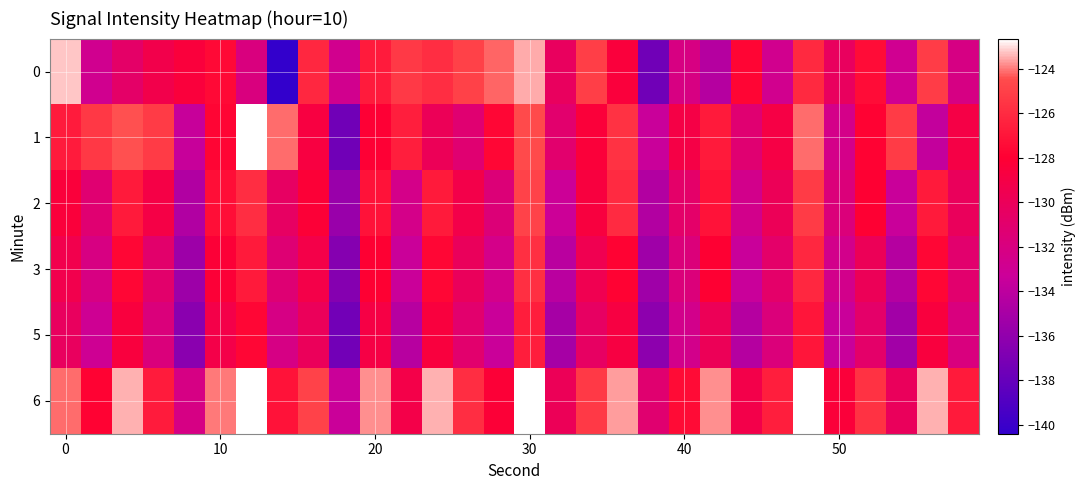

Reading left to right, transcribe all the data shown in this chart.

0: -123.2	-132.8	-130.7	-129.3	-128.5	-127.5	-131.9	-140.4	-126.1	-132.8	-126.7	-125.3	-125.9	-124.9	-124.2	-123.5	-130.2	-125.1	-128.5	-137.5	-132.1	-134.3	-127.8	-132.7	-126.1	-130.3	-127.4	-132.9	-125.2	-132.2
1: -126.7	-125.4	-124.4	-125.2	-133.5	-127.7	-122.6	-124.1	-128.7	-137.5	-128.1	-126.5	-129.9	-131.2	-127.7	-124.6	-131.0	-128.3	-125.7	-133.5	-129.0	-126.8	-131.2	-128.9	-124.1	-132.5	-127.9	-125.2	-133.7	-129.0
2: -128.5	-131.2	-126.8	-129.0	-134.6	-127.3	-125.9	-130.5	-128.2	-135.7	-127.1	-132.5	-126.8	-129.2	-131.6	-124.9	-133.2	-128.7	-126.0	-134.5	-130.8	-127.1	-132.6	-129.9	-125.2	-131.7	-128.0	-133.5	-126.8	-130.1
3: -129.3	-132.1	-127.7	-130.9	-135.5	-128.2	-126.8	-131.3	-129.1	-136.6	-128.0	-133.3	-127.7	-130.1	-132.5	-125.8	-134.1	-129.6	-127.9	-135.3	-131.7	-128.0	-133.5	-130.8	-126.1	-132.6	-129.9	-134.3	-127.7	-131.0
5: -130.2	-133.0	-128.6	-131.8	-136.3	-129.1	-127.7	-132.2	-130.0	-137.5	-128.9	-134.2	-128.6	-131.0	-133.3	-126.7	-135.0	-130.5	-128.8	-136.2	-132.6	-129.9	-134.3	-131.7	-127.0	-133.5	-130.8	-135.2	-128.6	-131.9
6: -124.1	-127.9	-123.5	-126.7	-132.2	-124.0	-122.6	-127.1	-124.9	-133.3	-123.8	-129.1	-123.5	-125.9	-128.2	-121.6	-129.9	-125.3	-123.7	-131.1	-127.5	-123.8	-129.2	-126.6	-121.9	-128.3	-125.7	-130.1	-123.5	-126.8